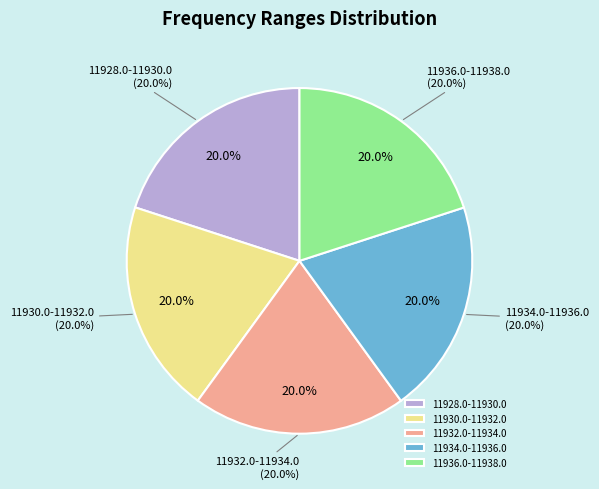

What percentage is the 11932.0-11934.0 slice, to the nearest percent?

20%